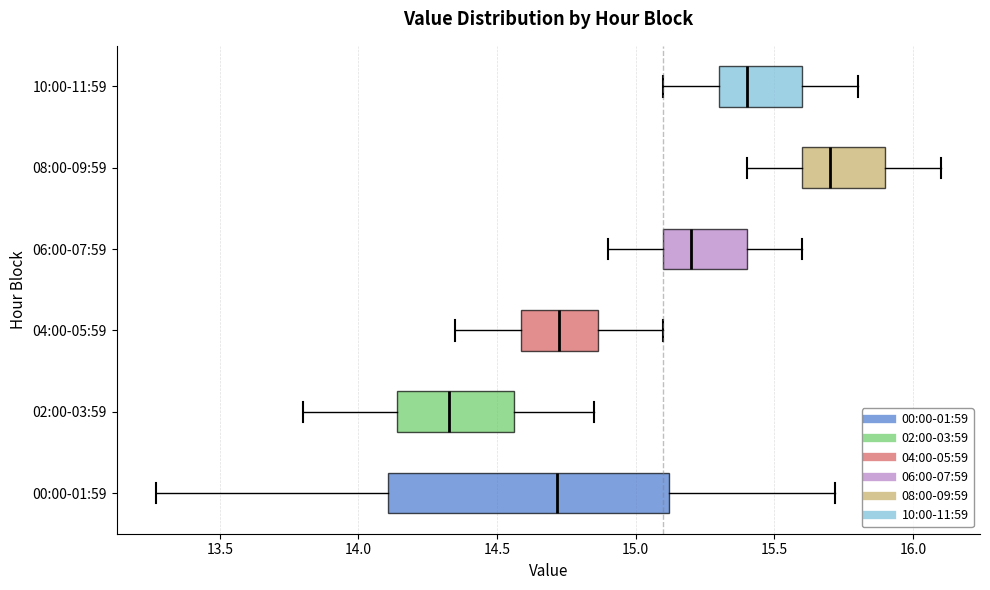

Reading bottom to top, read every box against the x-axis: the position of its median line, the range the box covers, and the ends of its whiskers. The values are not printed on the chart, so give them approximately, as read against the axis.

00:00-01:59: median 14.70, box 14.10 to 15.10, whiskers 13.25 to 15.70
02:00-03:59: median 14.35, box 14.15 to 14.55, whiskers 13.80 to 14.85
04:00-05:59: median 14.75, box 14.60 to 14.85, whiskers 14.35 to 15.10
06:00-07:59: median 15.20, box 15.10 to 15.40, whiskers 14.90 to 15.60
08:00-09:59: median 15.70, box 15.60 to 15.90, whiskers 15.40 to 16.10
10:00-11:59: median 15.40, box 15.30 to 15.60, whiskers 15.10 to 15.80